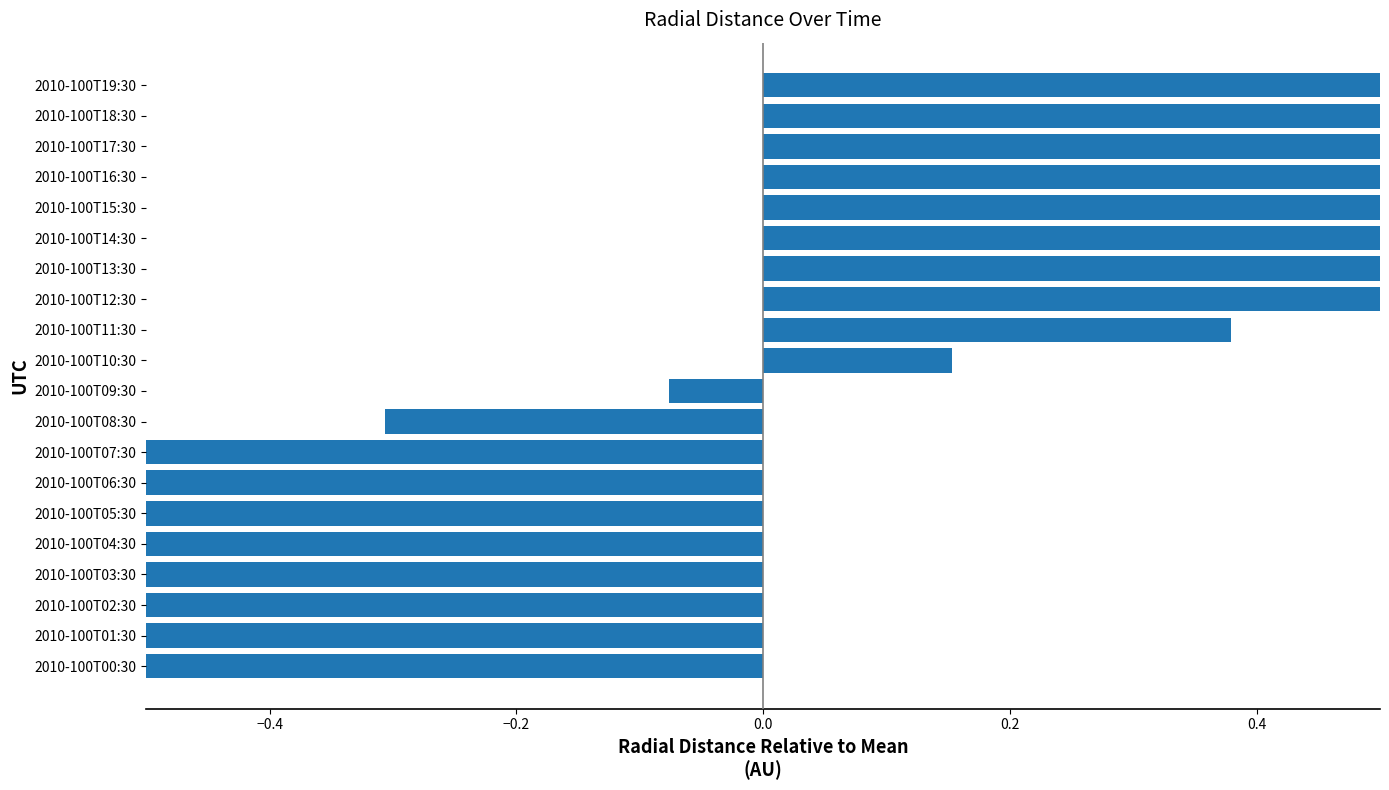

How many positive values are there?

10